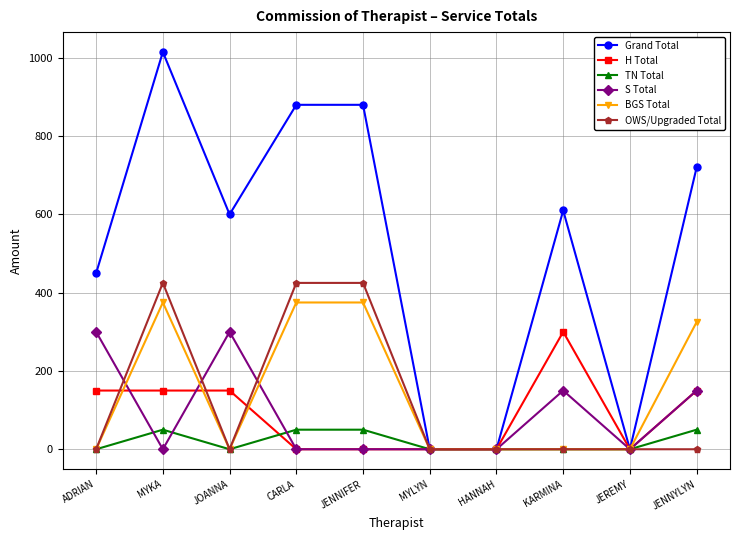

What is the approximate value of Grand Total at JENNYLYN?

720